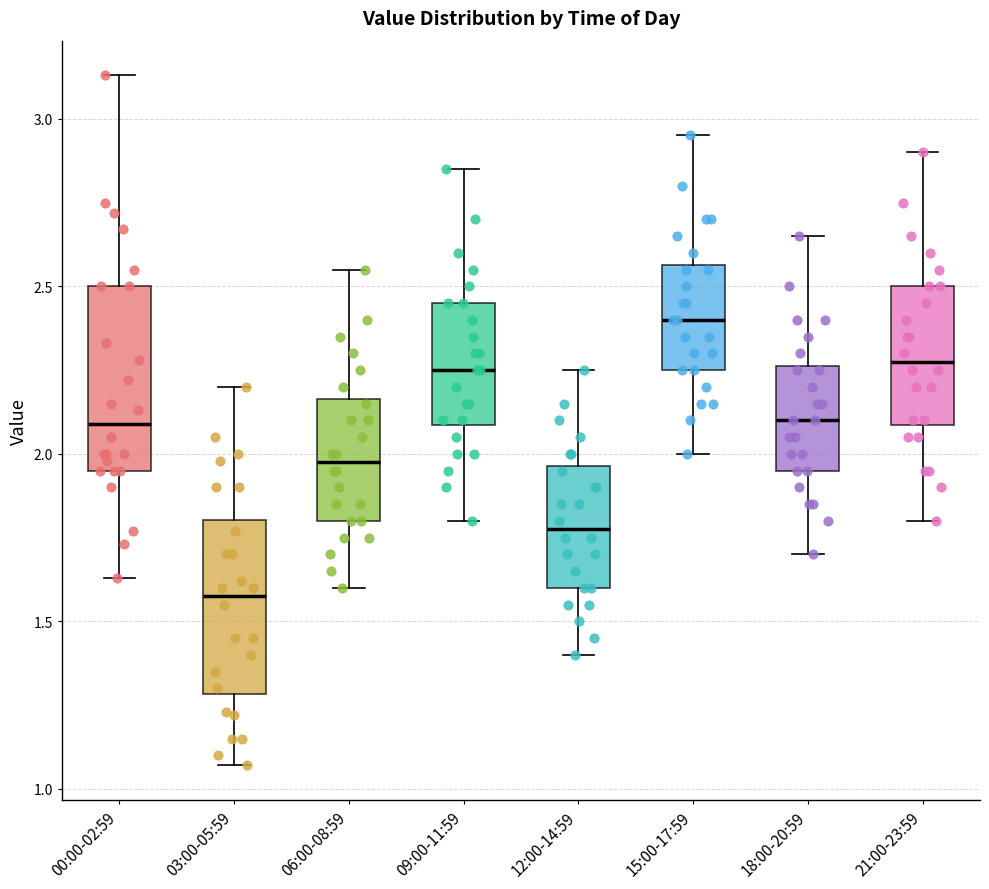

Which box's median line is the lowest?

03:00-05:59